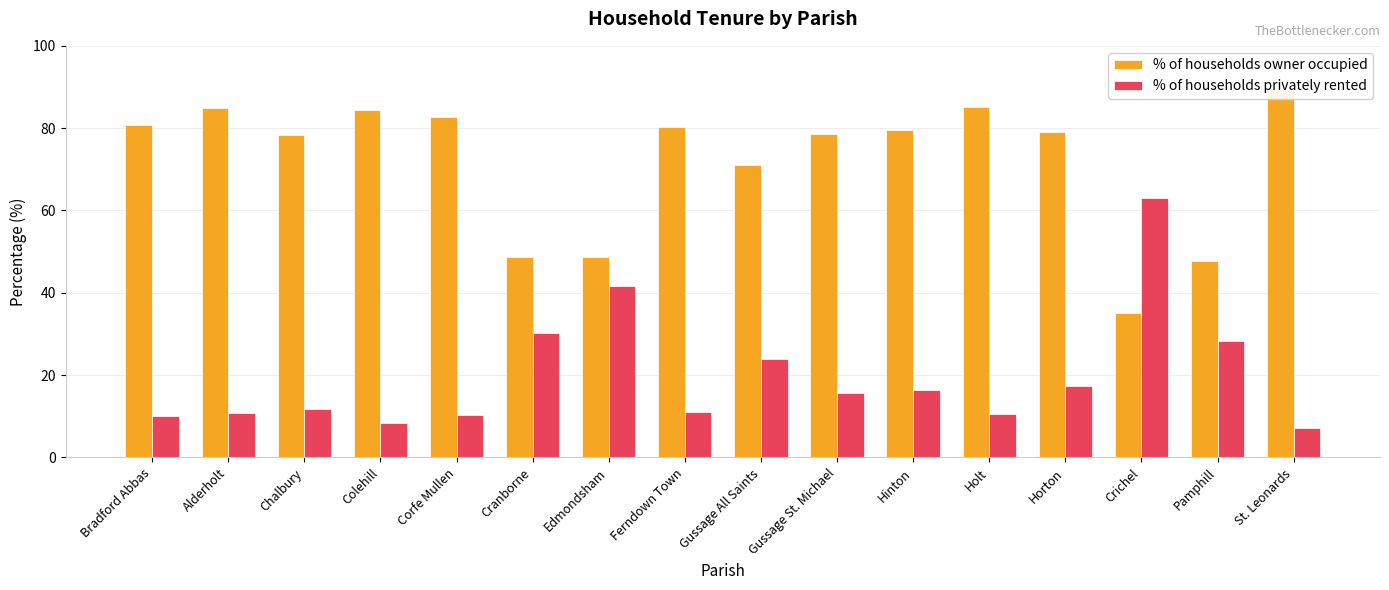

Which category has the lowest value in the % of households owner occupied series?

Crichel